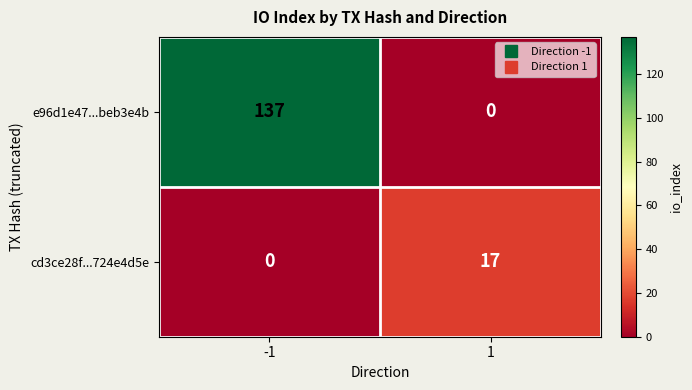

What is the difference between the maximum and minimum values in the e96d1e47...beb3e4b series?

137